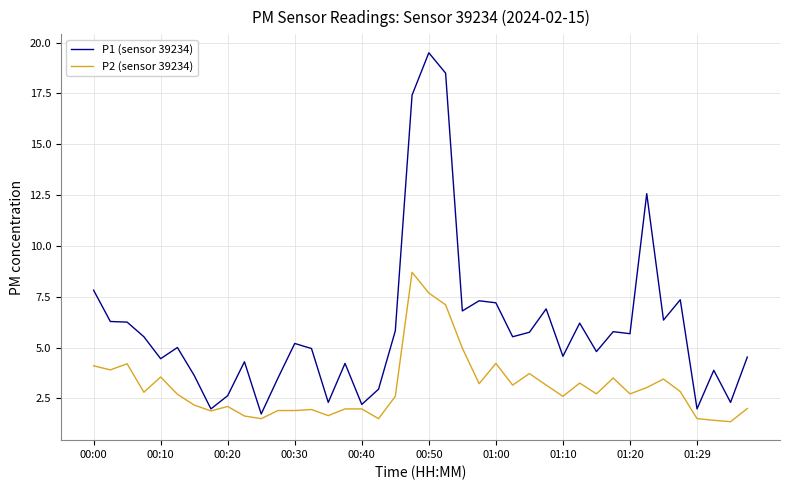

How many lines are shown in the chart?

2